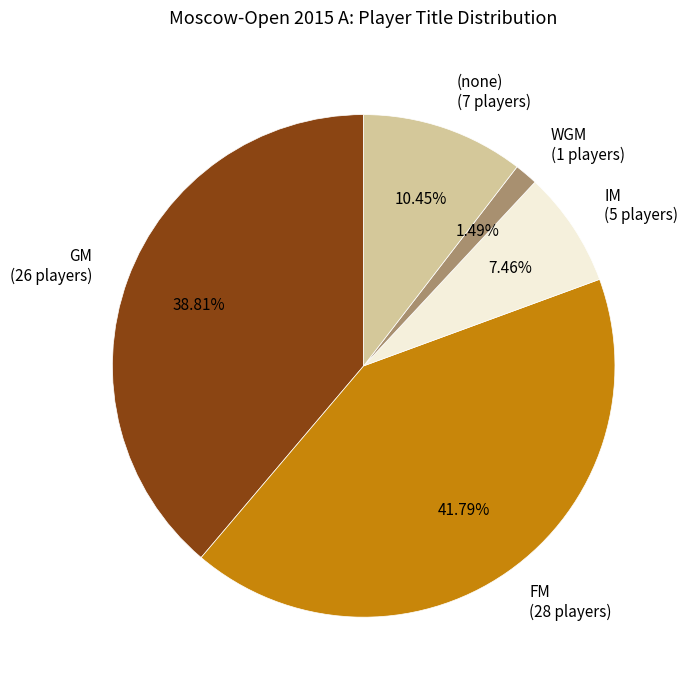

Do GM (26 players) and IM (5 players) together represent more than half of the pie?

No